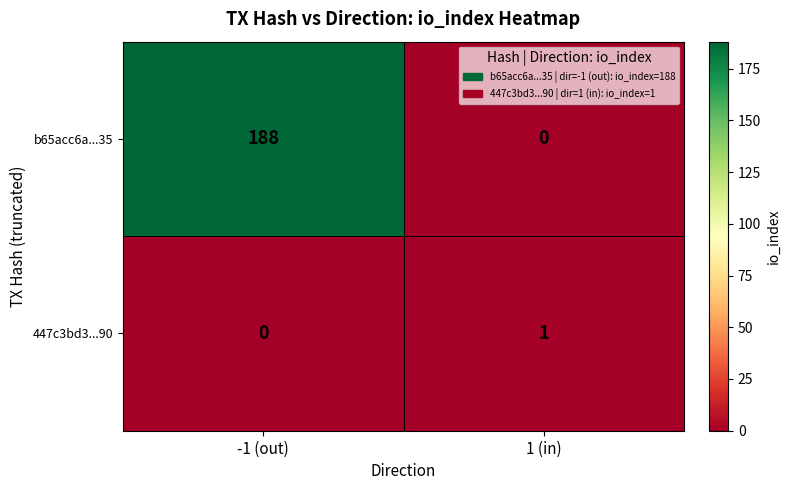

Is it true that 447c3bd3...90 equals 0 at -1 (out)?

True